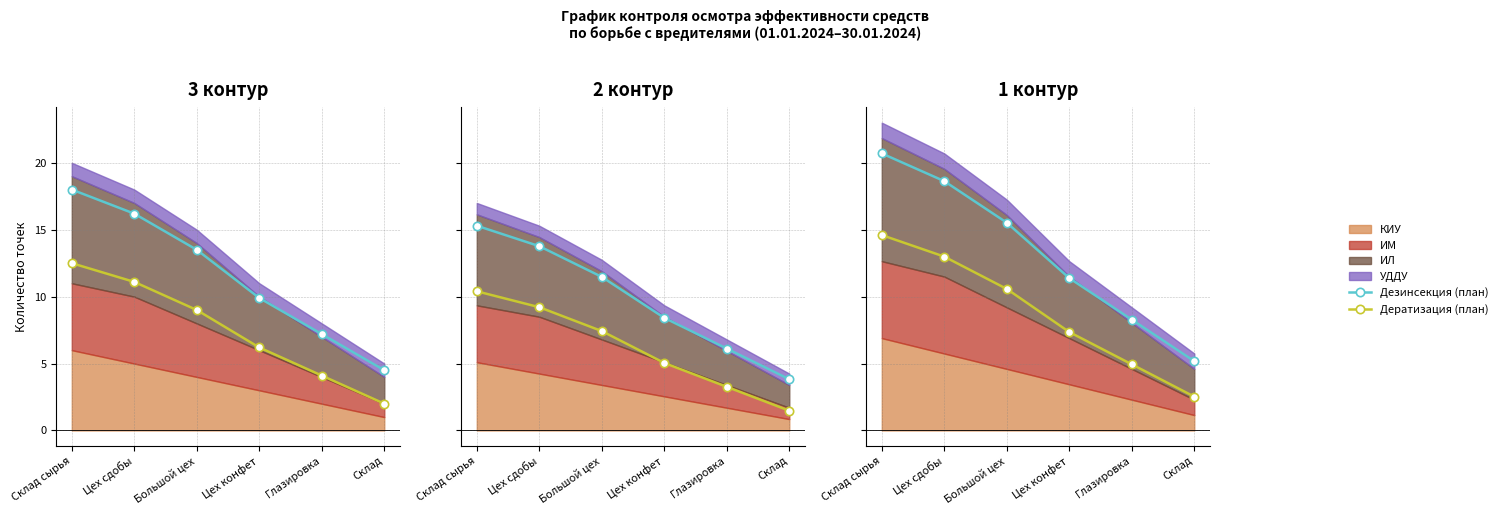

What is the average value of the Дезинсекция (план) series?

13.3